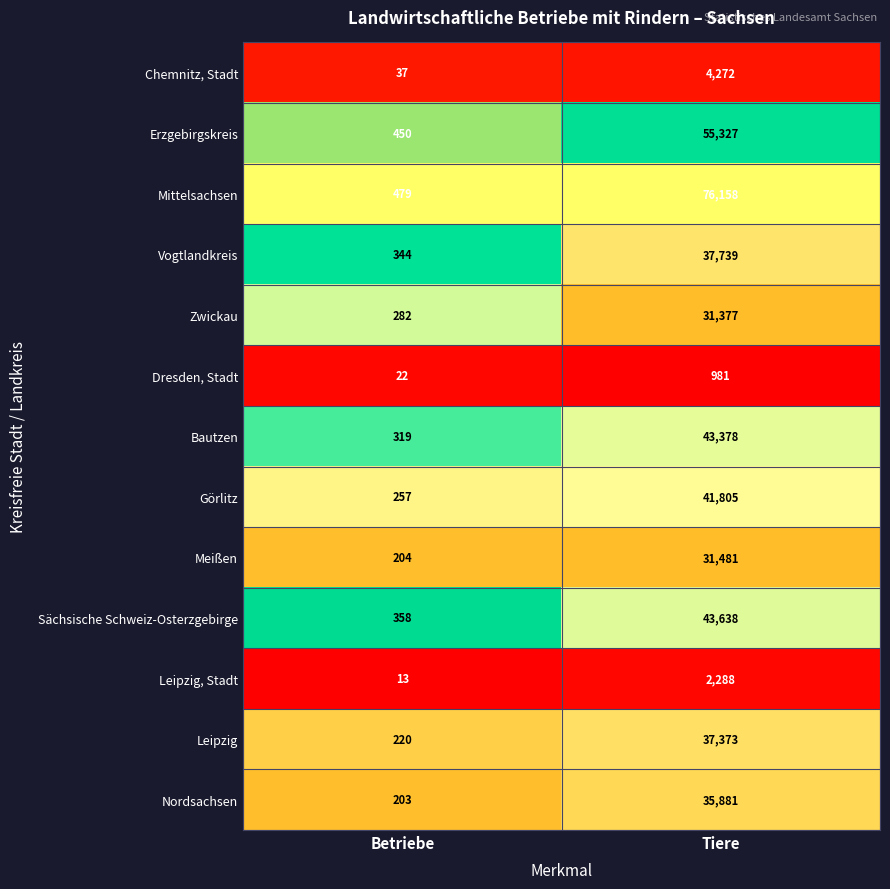

Which series has the largest total across all categories?

Mittelsachsen